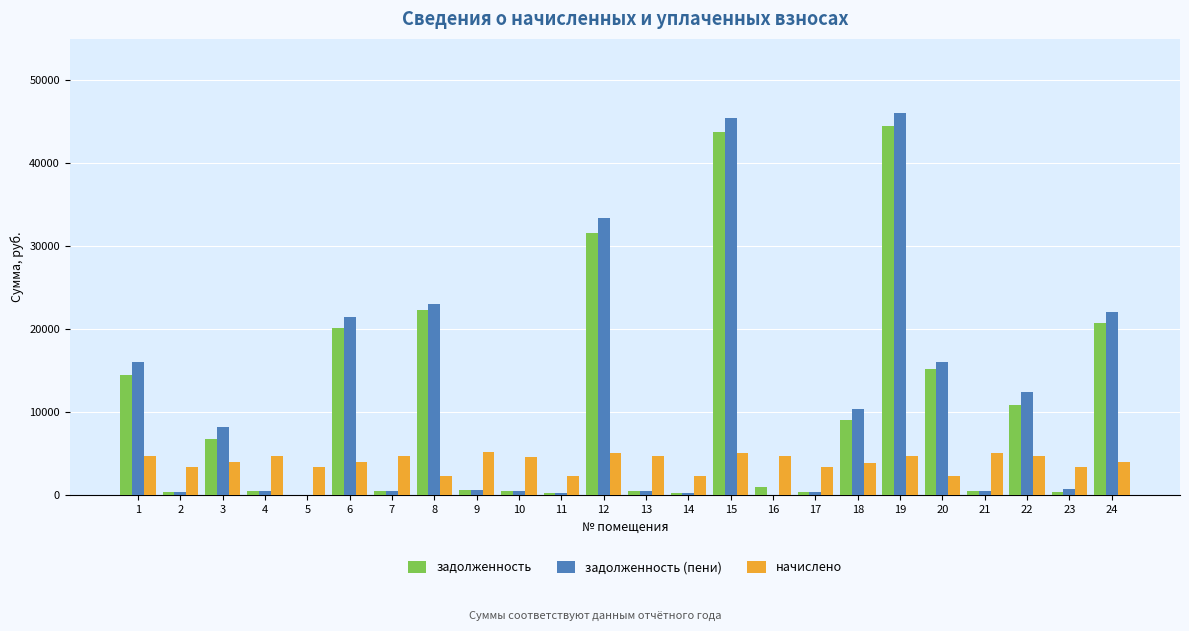

What is the average value of the задолженность series?

10239.0